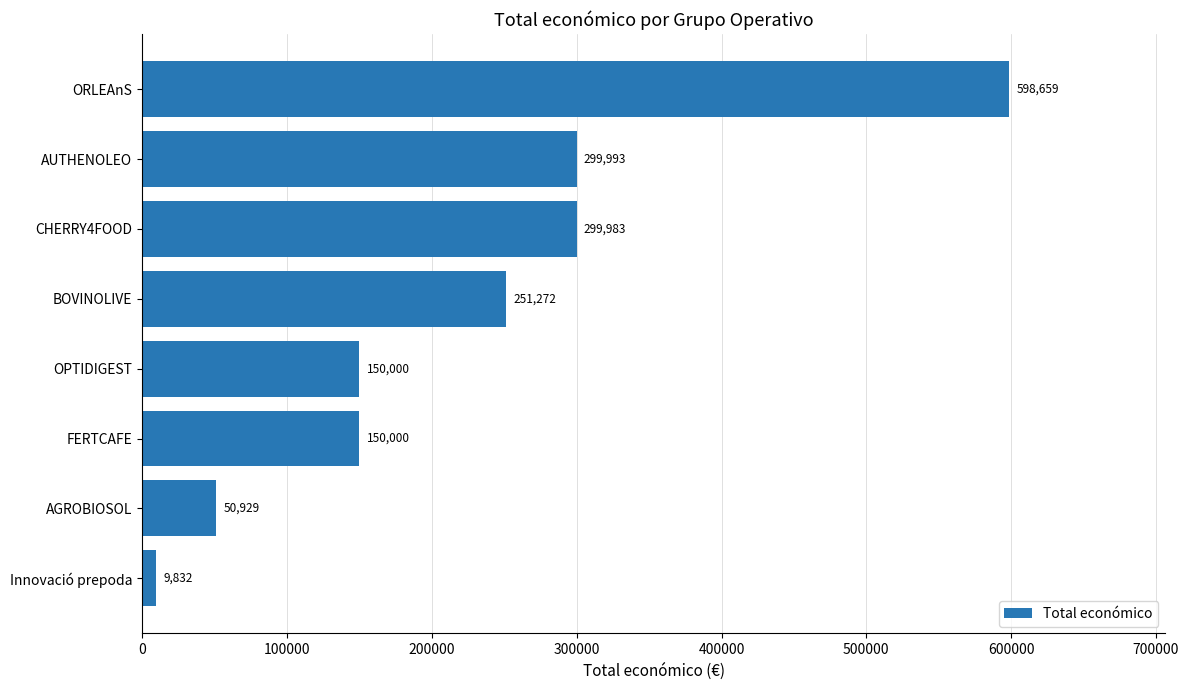

Read the value at ORLEAnS.

598659